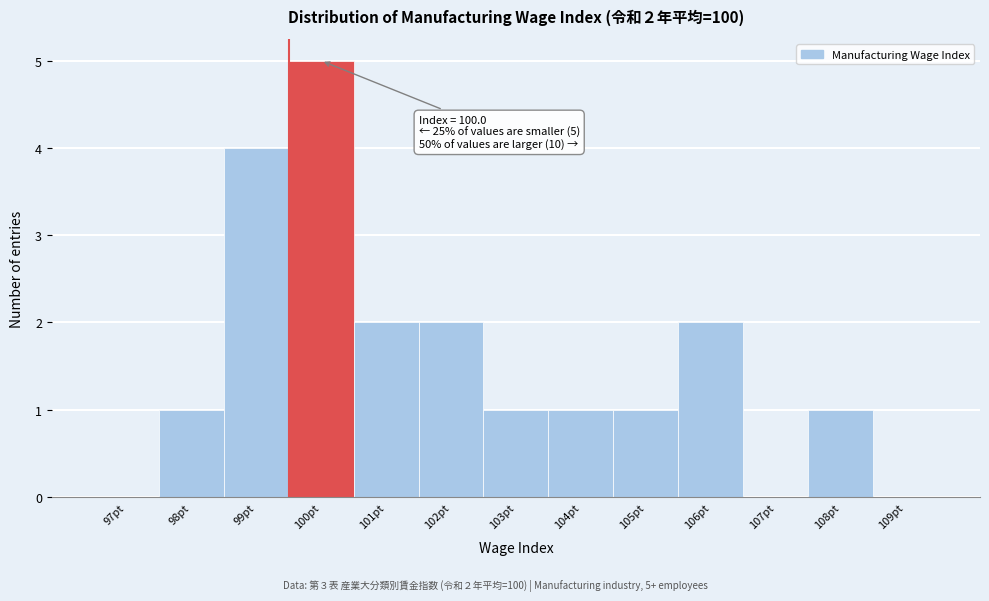

Approximately how many times larger is the value at 98pt compared to 102pt?

0.5